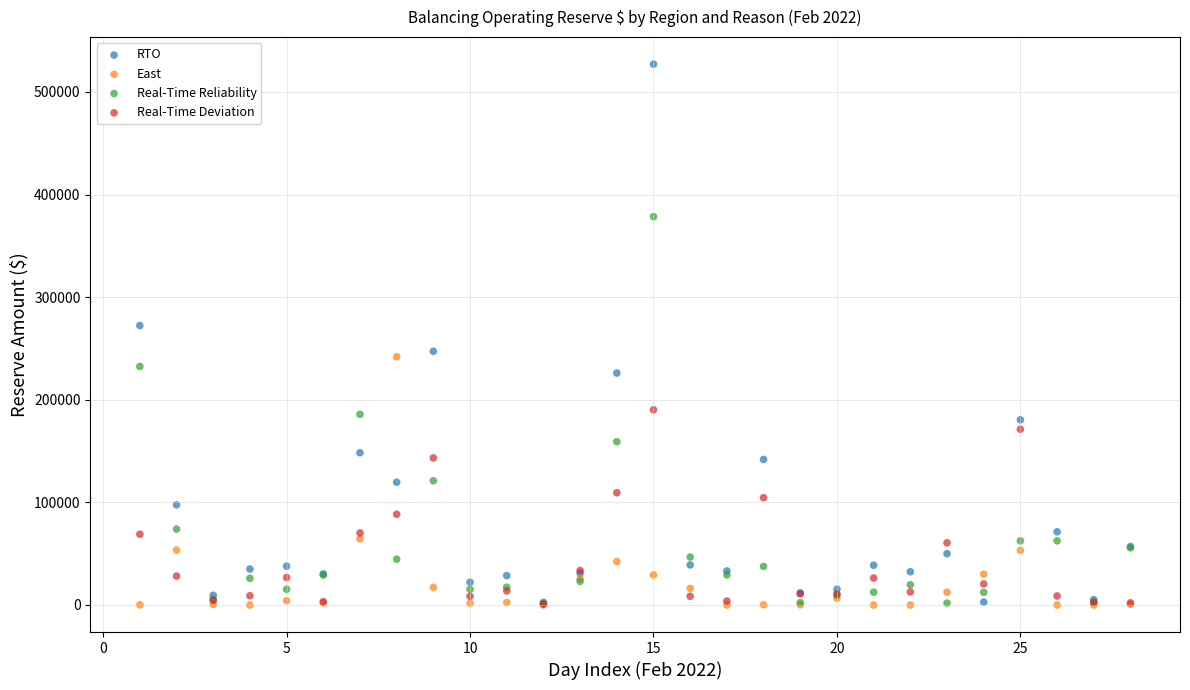

Across all series, what Y value is closest to 263532?

272343.6